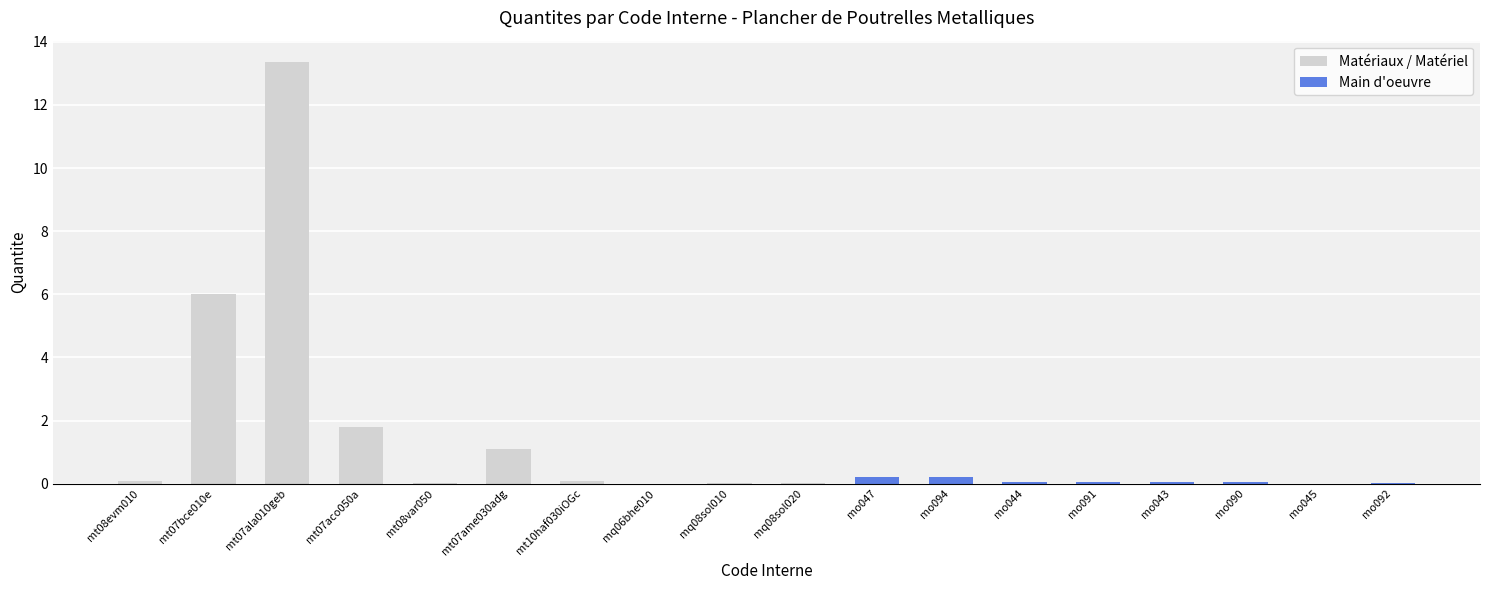

Reading right to left, what are all the values shown in this chart?

0.0	0.0	0.0	0.0	0.1	0.1	0.2	0.2	0.0	0.0	0.0	0.1	1.1	0.0	1.8	13.4	6.0	0.1